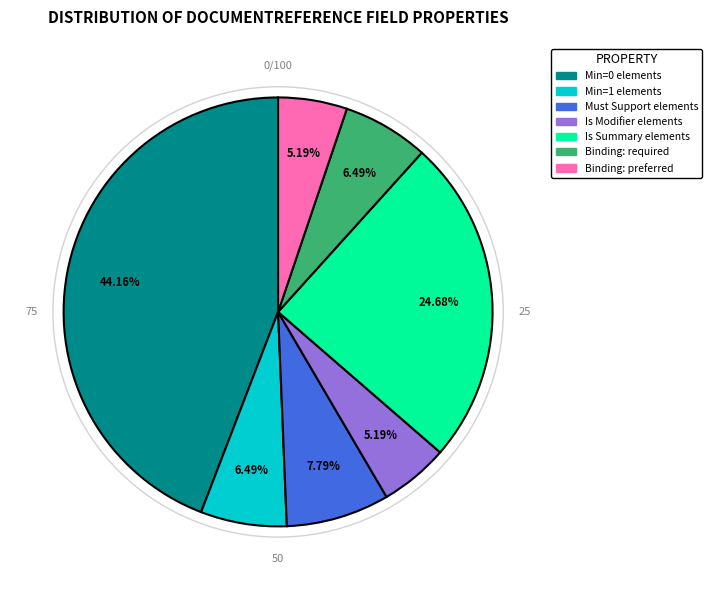

To the nearest percent, what is the average slice percentage?

14%